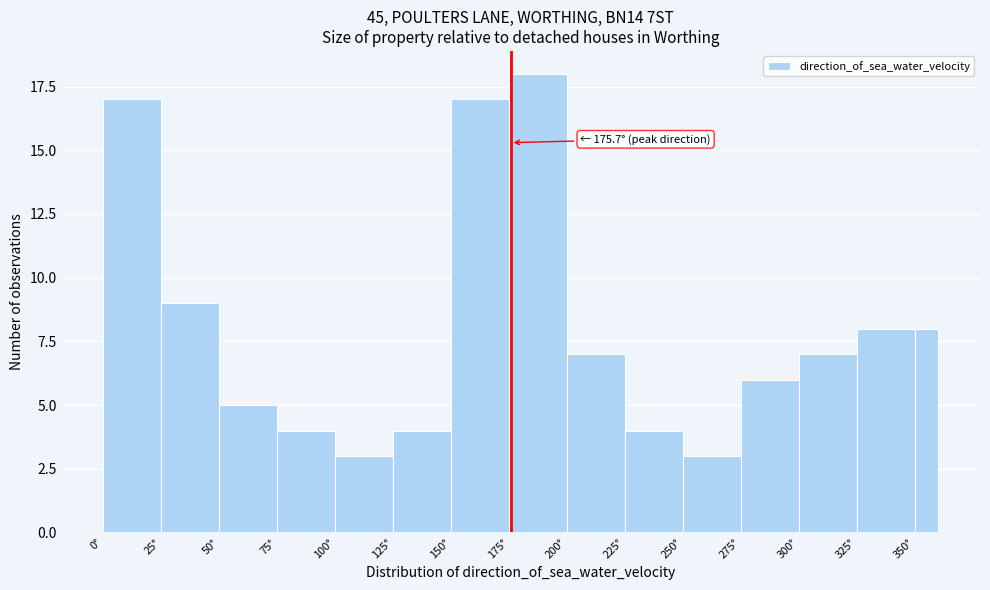

Read against the x-axis, roughly where is the centre of the tallest bar?

190